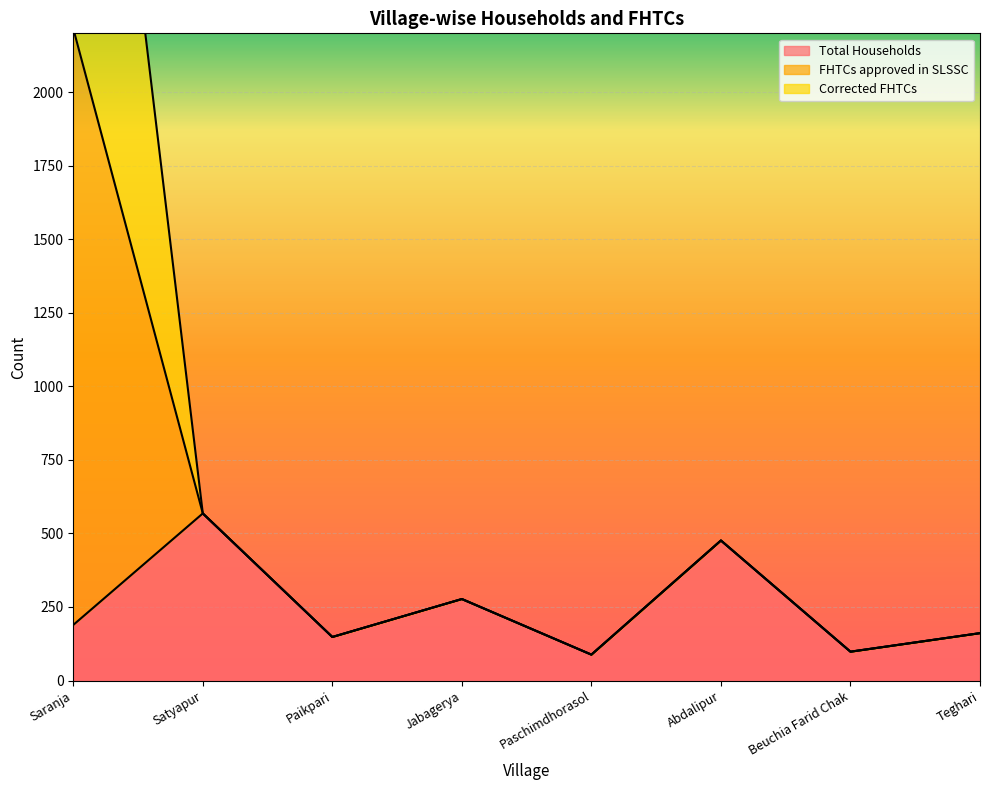

What is the difference between the second highest and minimum values in the FHTCs approved in SLSSC series?

480